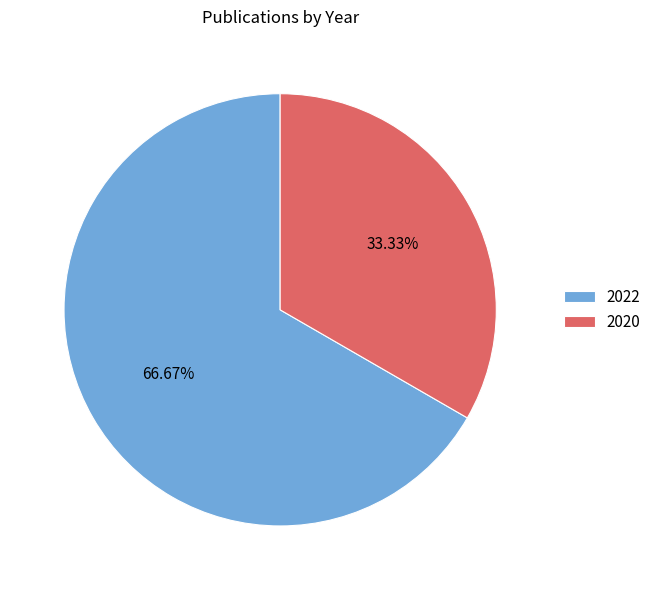

Approximately how many times larger is the value at 2022 compared to 2020?

2.0